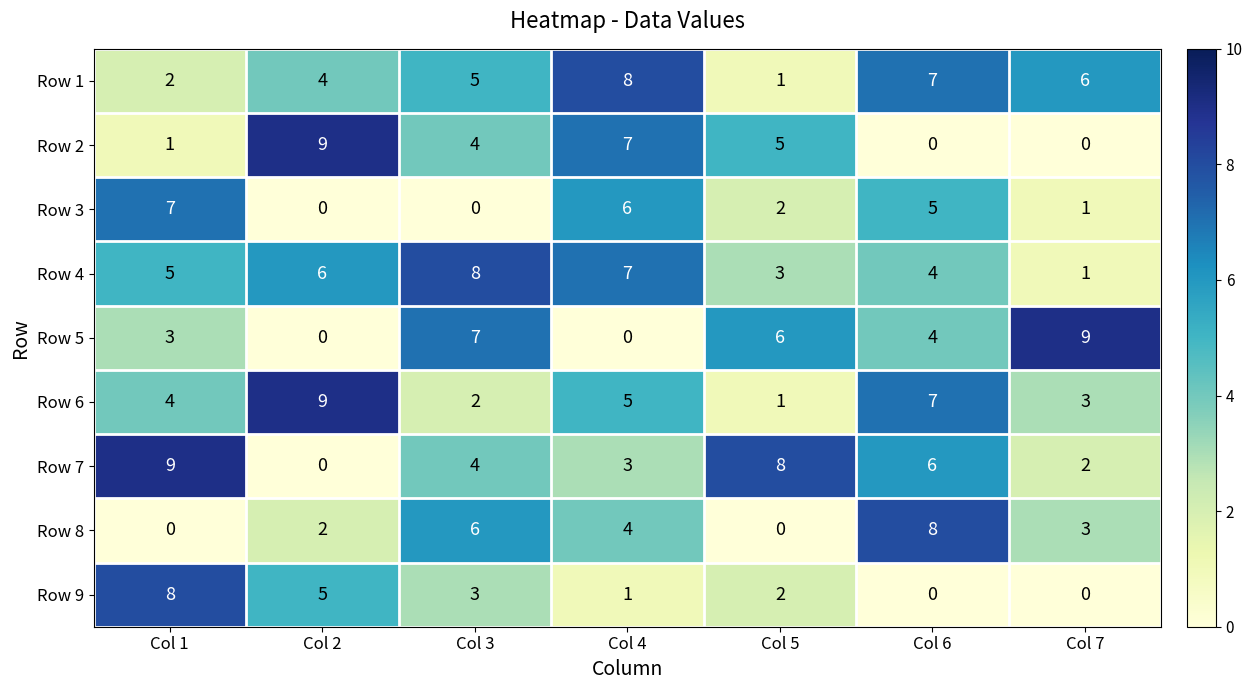

Which series changed the most between Col 1 and Col 2?

Row 7